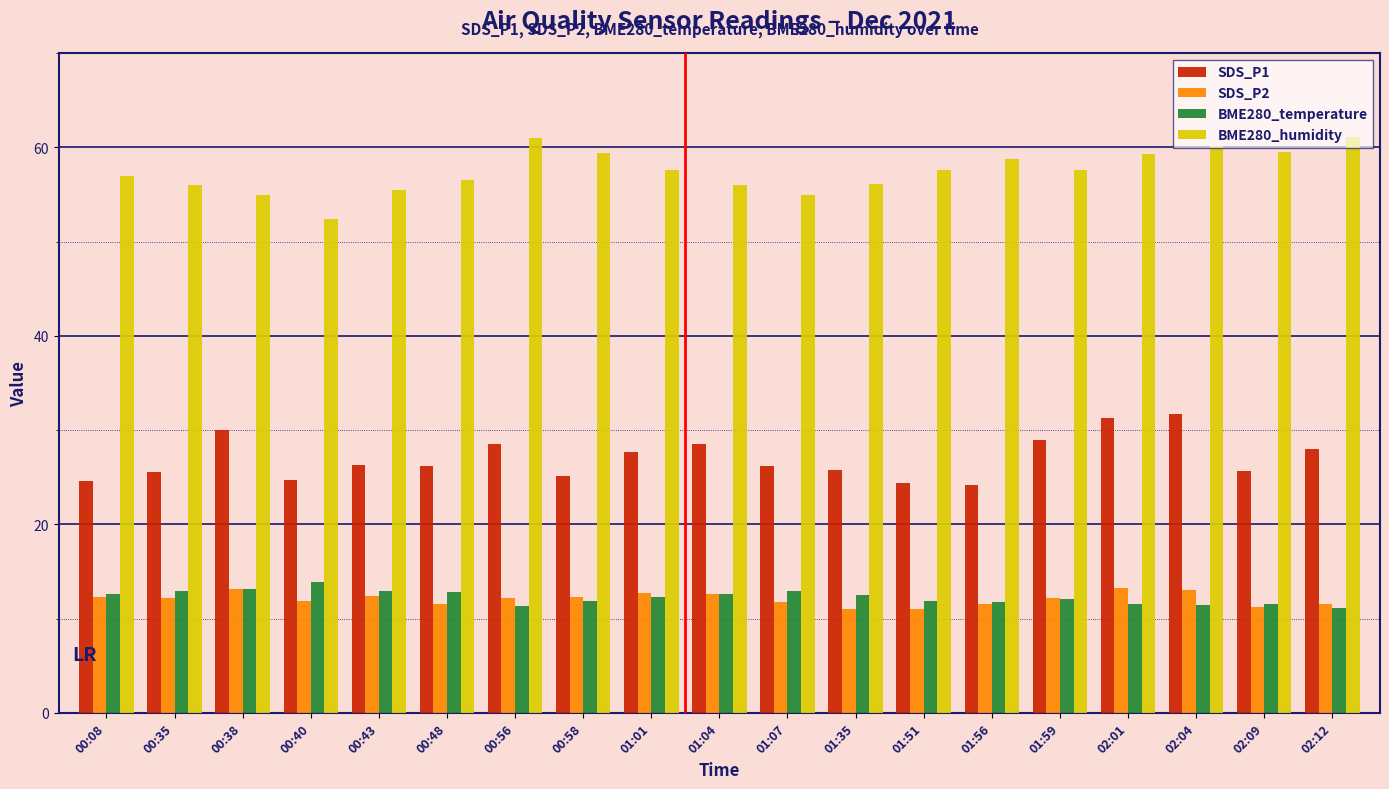

Read the BME280_temperature value at 00:58.

11.8